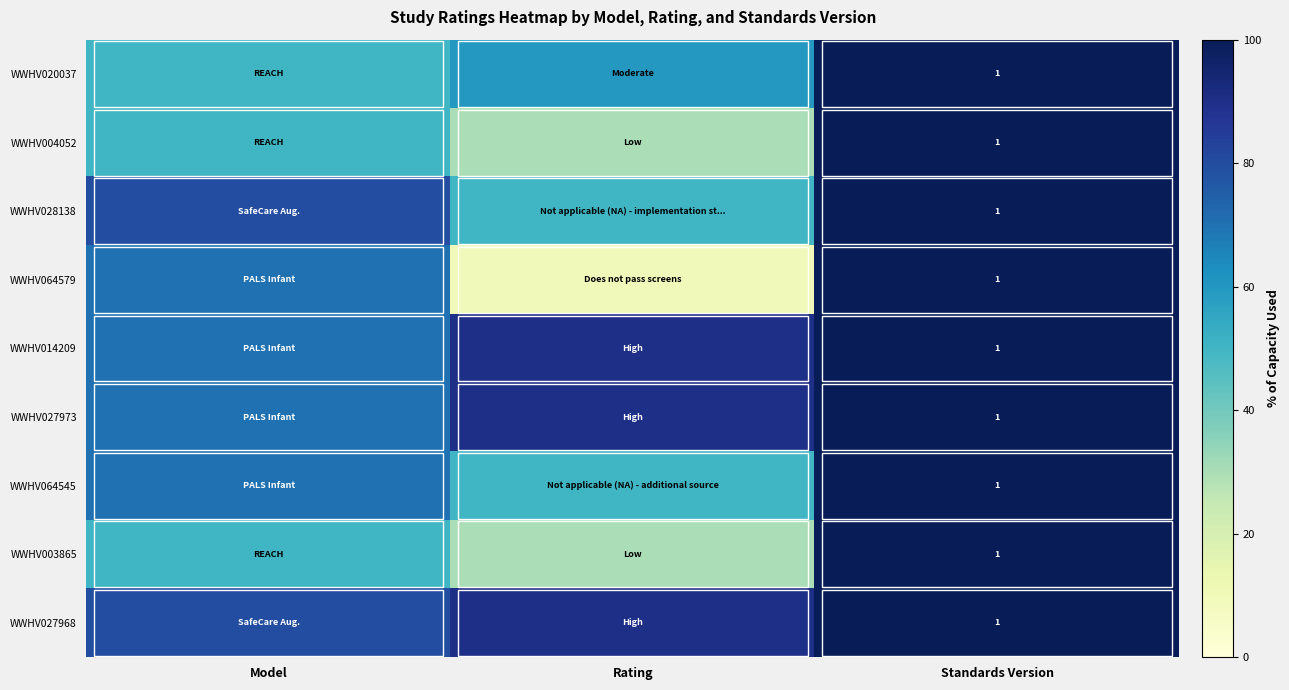

How many data points does each series have?

3